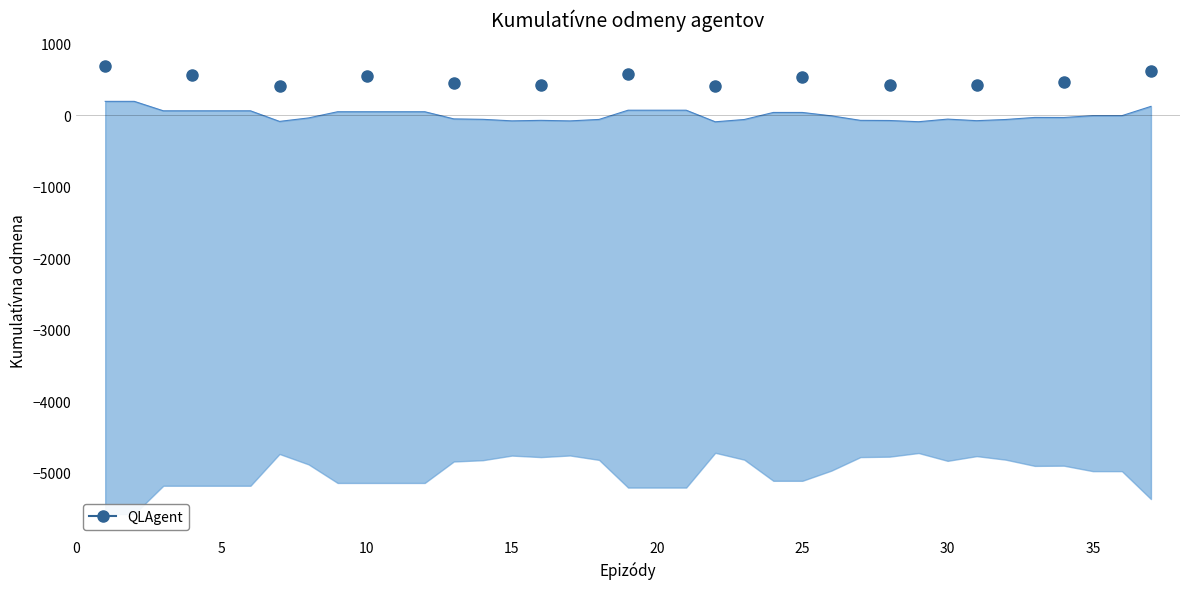

How many values are above zero?

16